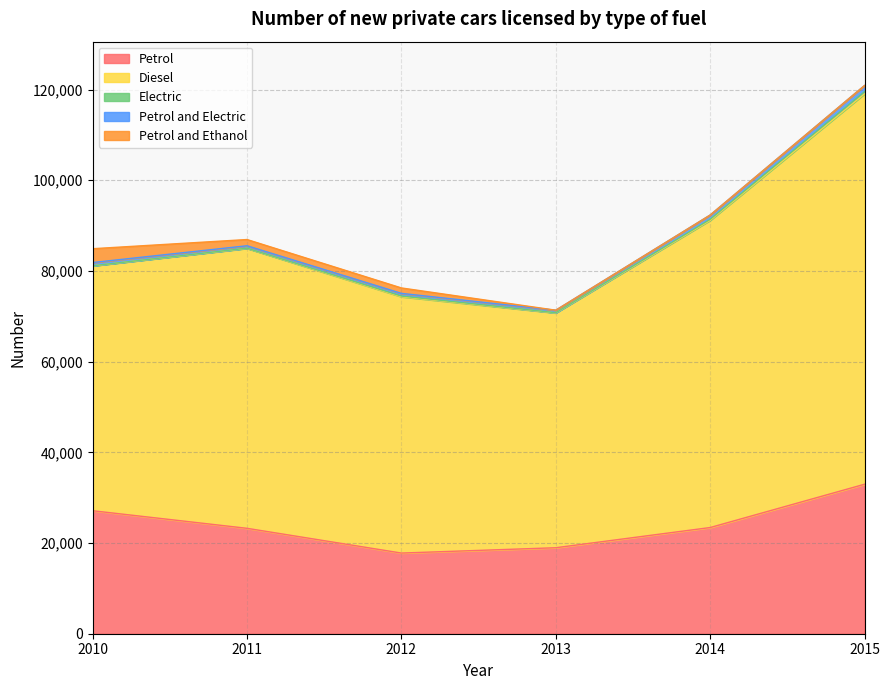

Which series has the largest range (max minus min)?

Diesel